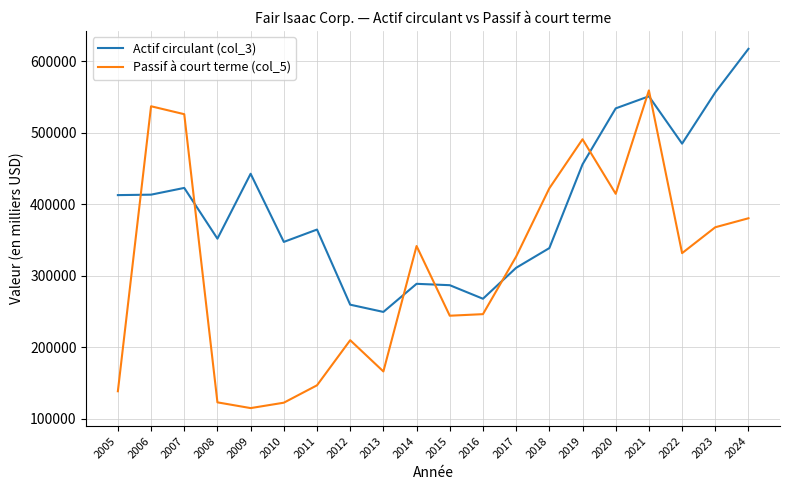

What is the average value of the Passif à court terme (col_5) series?

310333